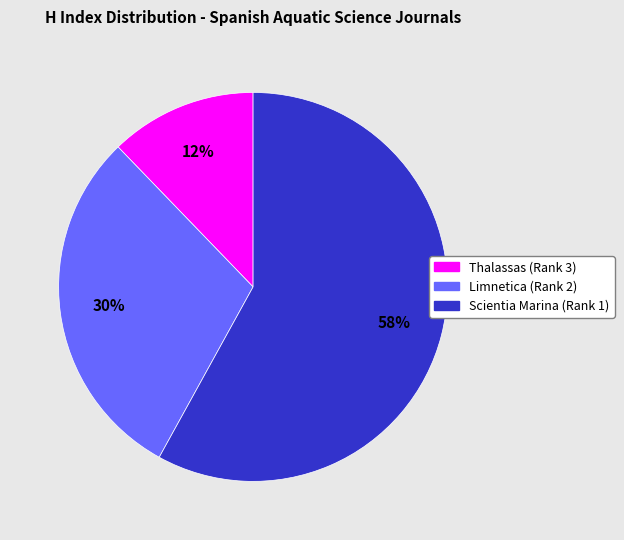

Between Thalassas (Rank 3) and Scientia Marina (Rank 1), which is larger?

Scientia Marina (Rank 1)